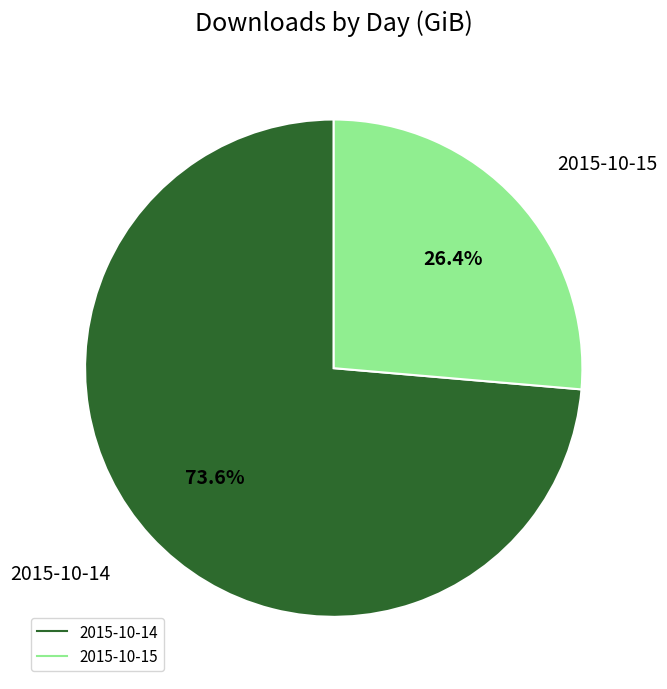

Rank the categories by value from lowest to highest.

2015-10-15, 2015-10-14